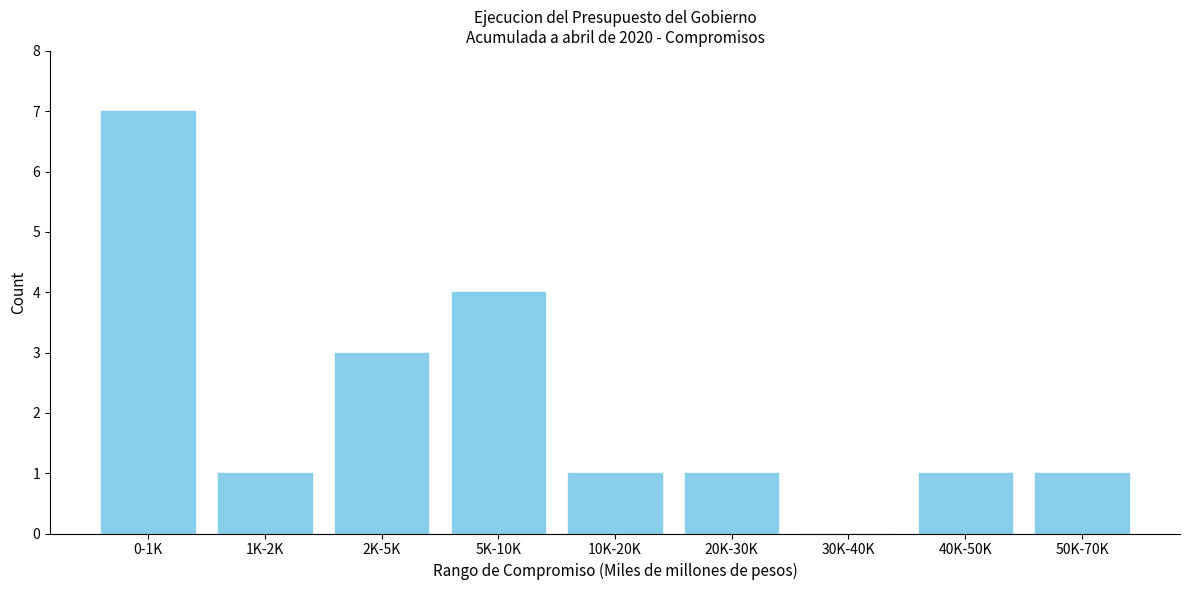

Reading right to left, extract all data points from this chart.

50K-70K=1	40K-50K=1	30K-40K=0	20K-30K=1	10K-20K=1	5K-10K=4	2K-5K=3	1K-2K=1	0-1K=7